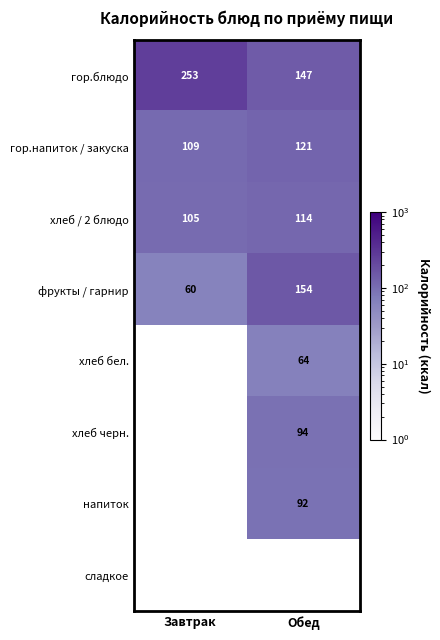

List the labels in order of гор.блюдо value, smallest first.

Обед, Завтрак